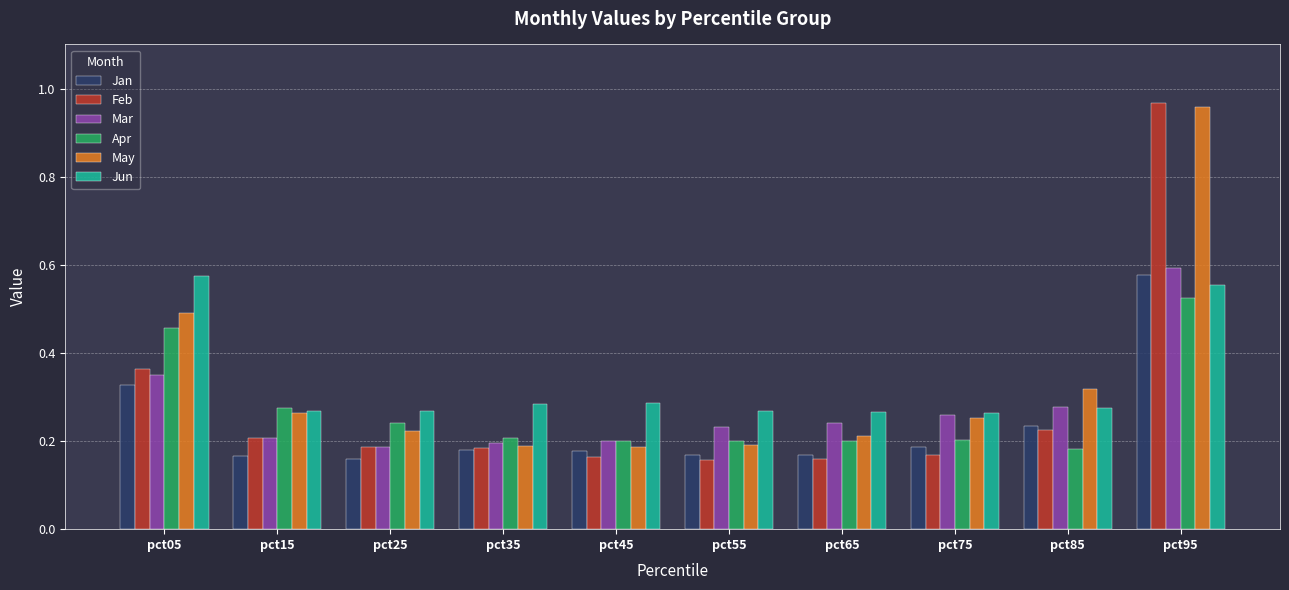

Is it true that Jan equals 0.2 at pct45?

True